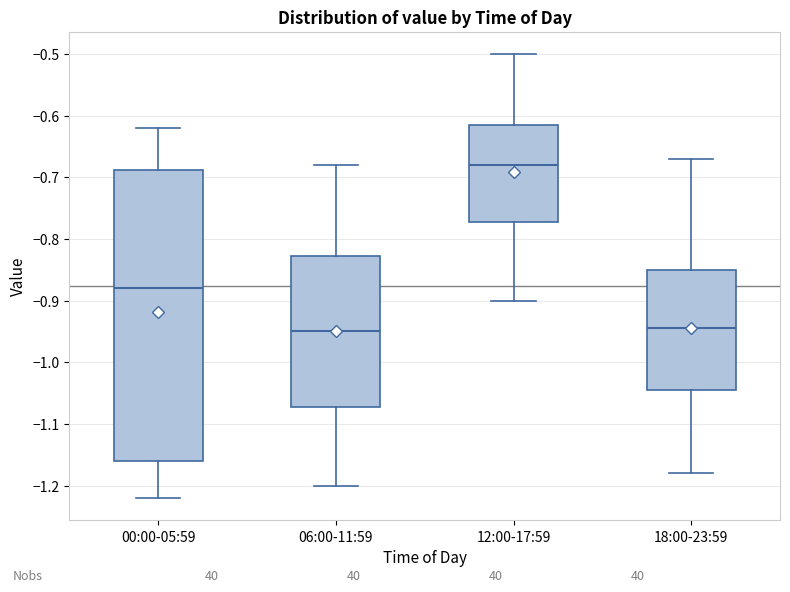

Reading left to right, transcribe this box plot: for each box, give where its median line is, the range the box spans, and where its two whiskers end, as read against the y-axis. The values are not printed on the chart, so give them approximately, as read against the axis.

00:00-05:59: median -0.88, box -1.16 to -0.69, whiskers -1.22 to -0.62
06:00-11:59: median -0.95, box -1.07 to -0.83, whiskers -1.20 to -0.68
12:00-17:59: median -0.68, box -0.77 to -0.61, whiskers -0.90 to -0.50
18:00-23:59: median -0.94, box -1.04 to -0.85, whiskers -1.18 to -0.67